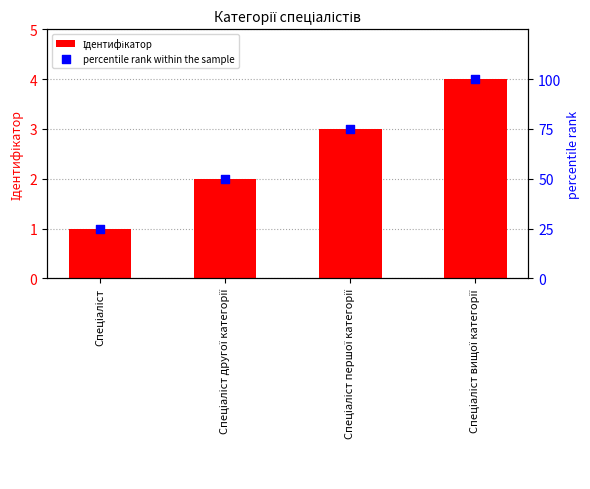

Which series contains the lowest Y value?

Ідентифікатор